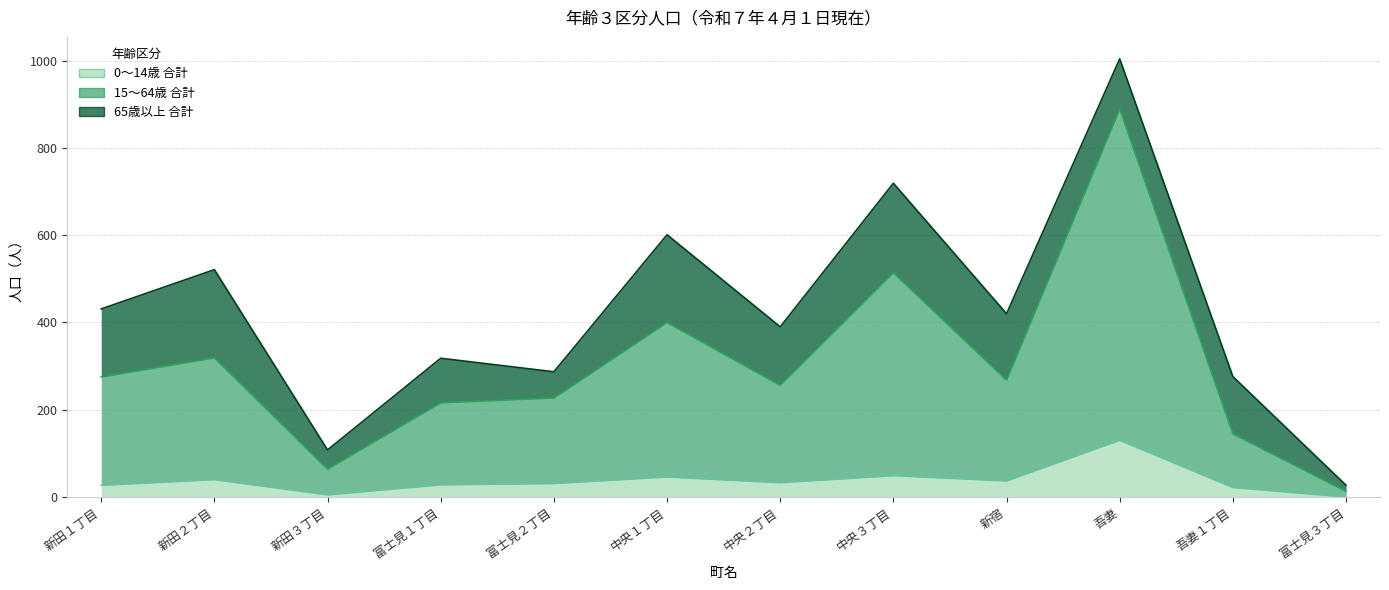

Which has a higher value, 新田３丁目 or 新田１丁目?

新田１丁目